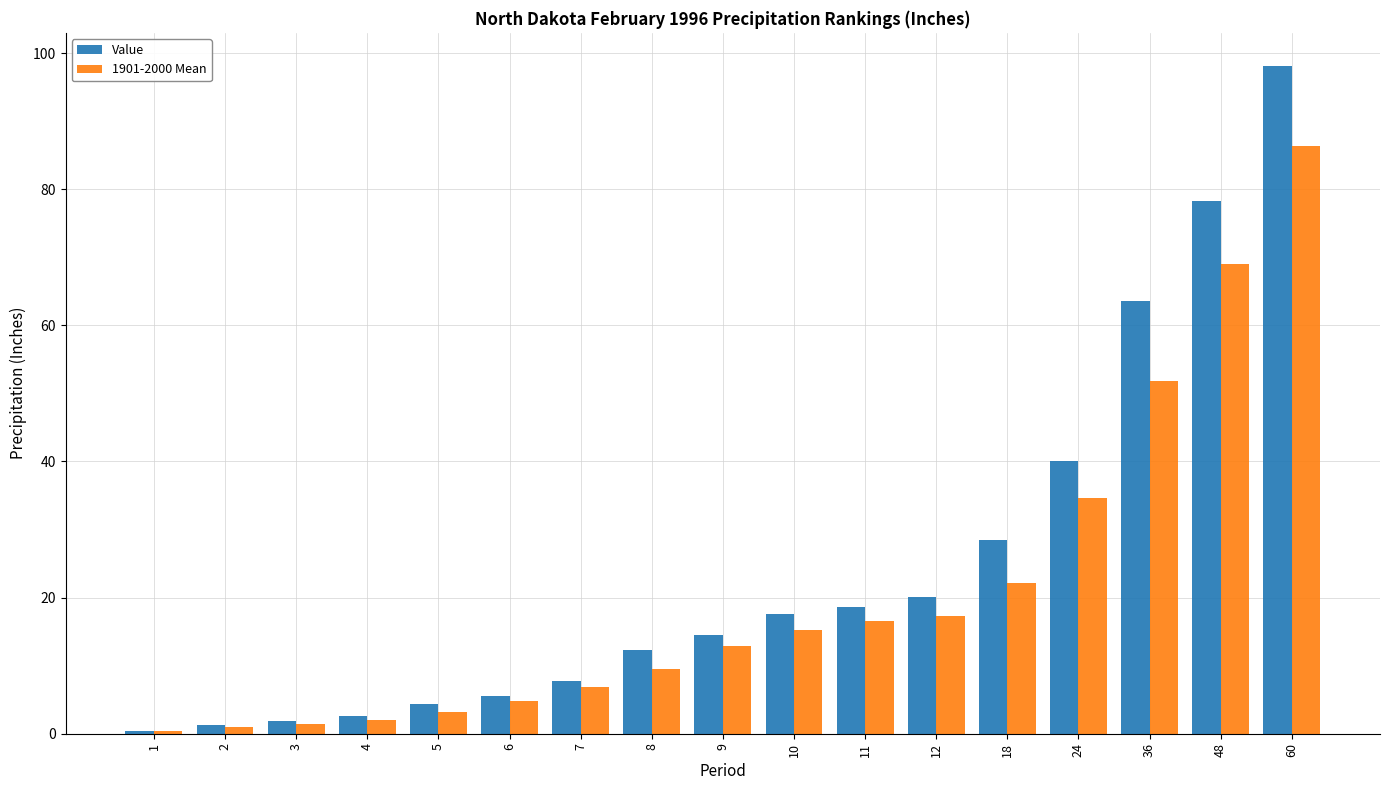

List the series in order of their overall mean, lowest first.

1901-2000 Mean, Value